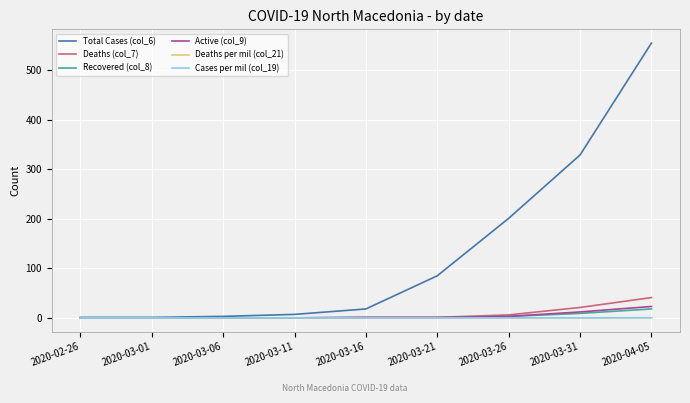

What is the greatest value displayed?

555.0